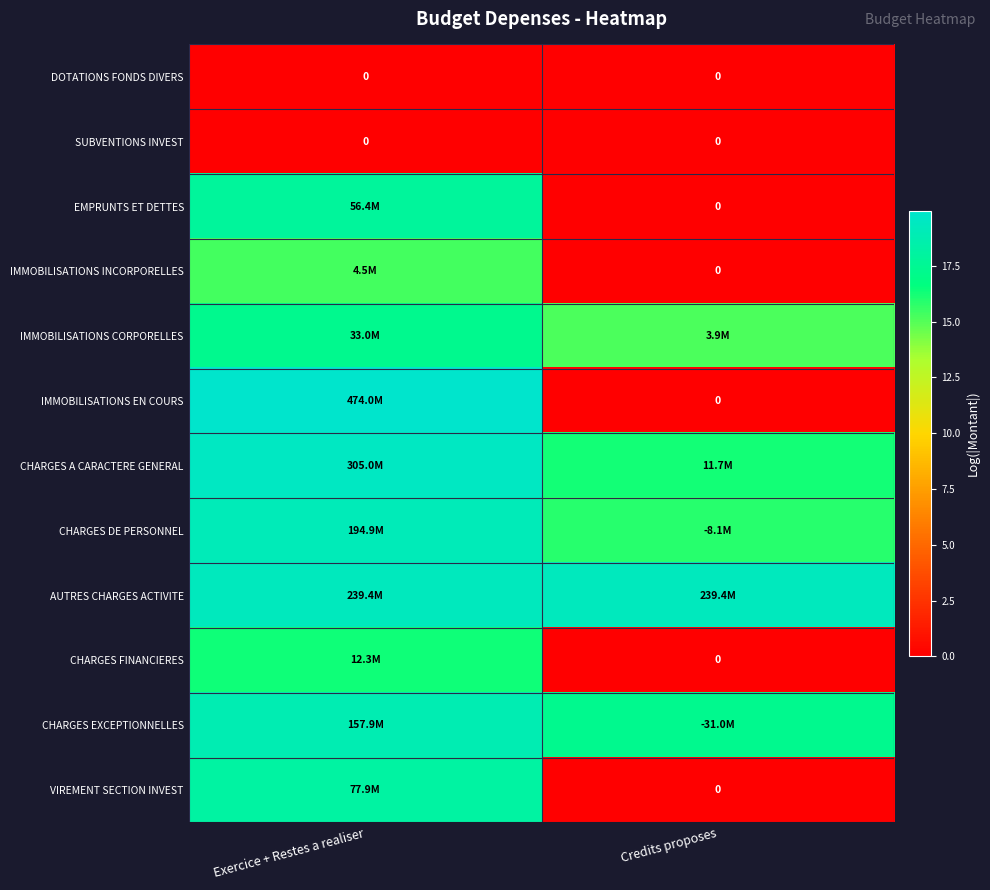

Which has a higher value, Exercice + Restes a realiser or Credits proposes?

Exercice + Restes a realiser